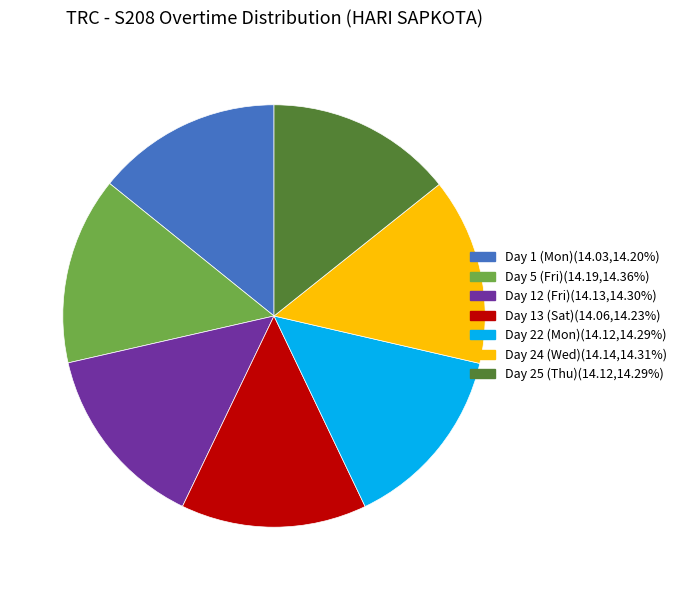

Is the sum of Day 22 (Mon)(14.12,14.29%) and Day 24 (Wed)(14.14,14.31%) greater than half?

No